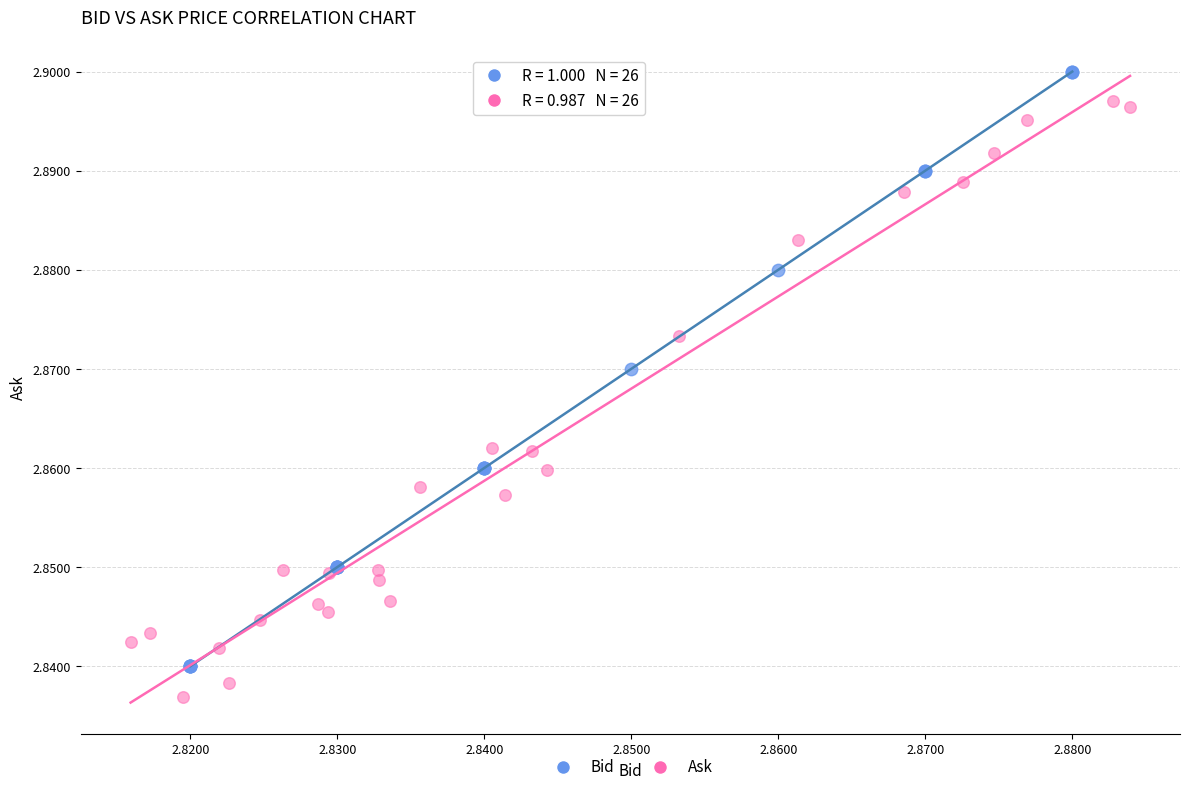

Which series reaches the minimum Y coordinate?

Ask